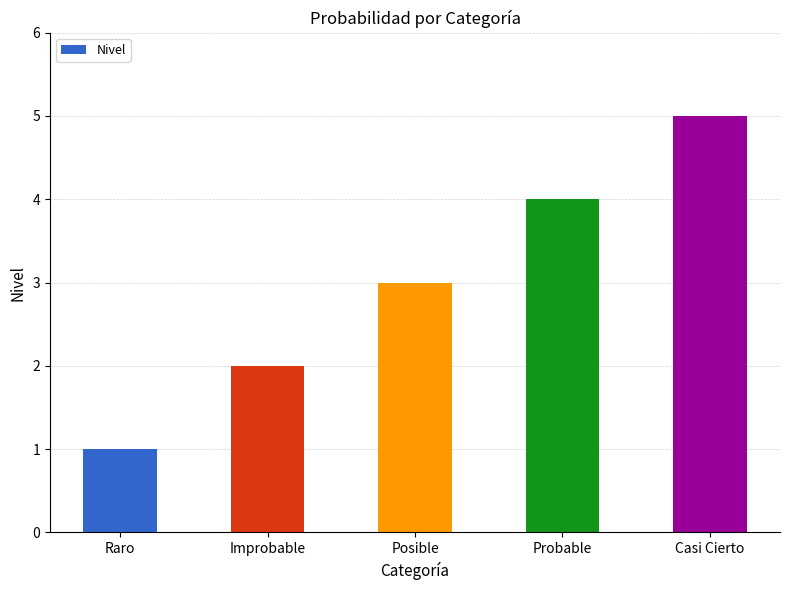

What is the sum of the values at Raro and Posible?

4